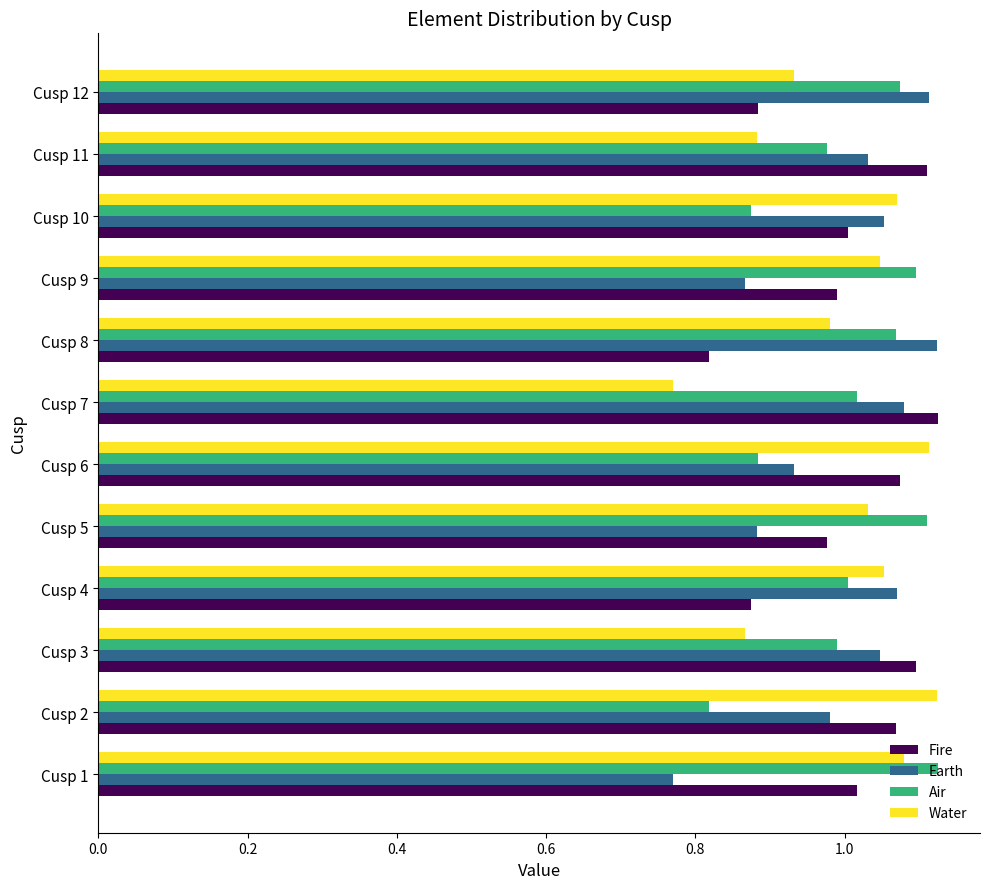

What is the spread (max minus min) of values at Cusp 8?

0.3